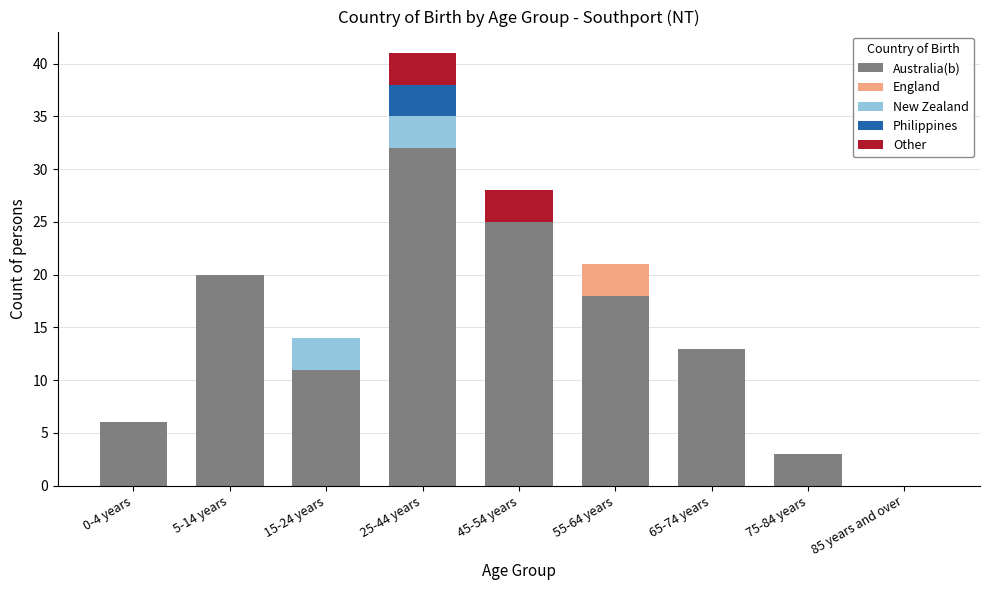

Is it true that Australia(b) equals 6 at 15-24 years?

False